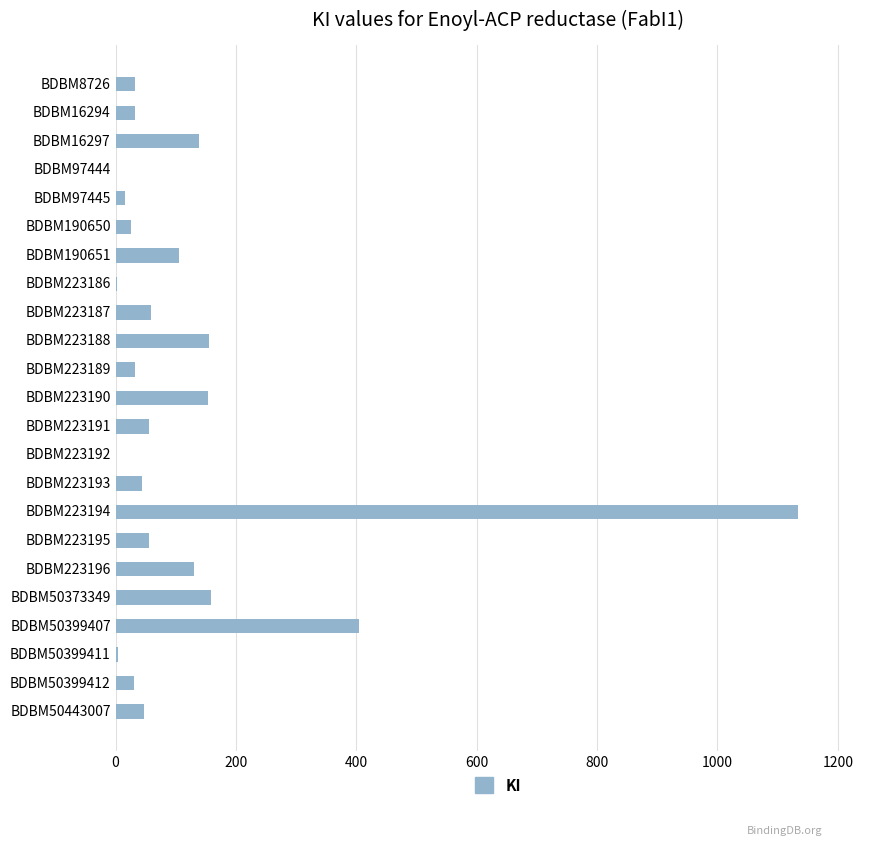

True or false: the data shows 4.0 at BDBM50399411.

True